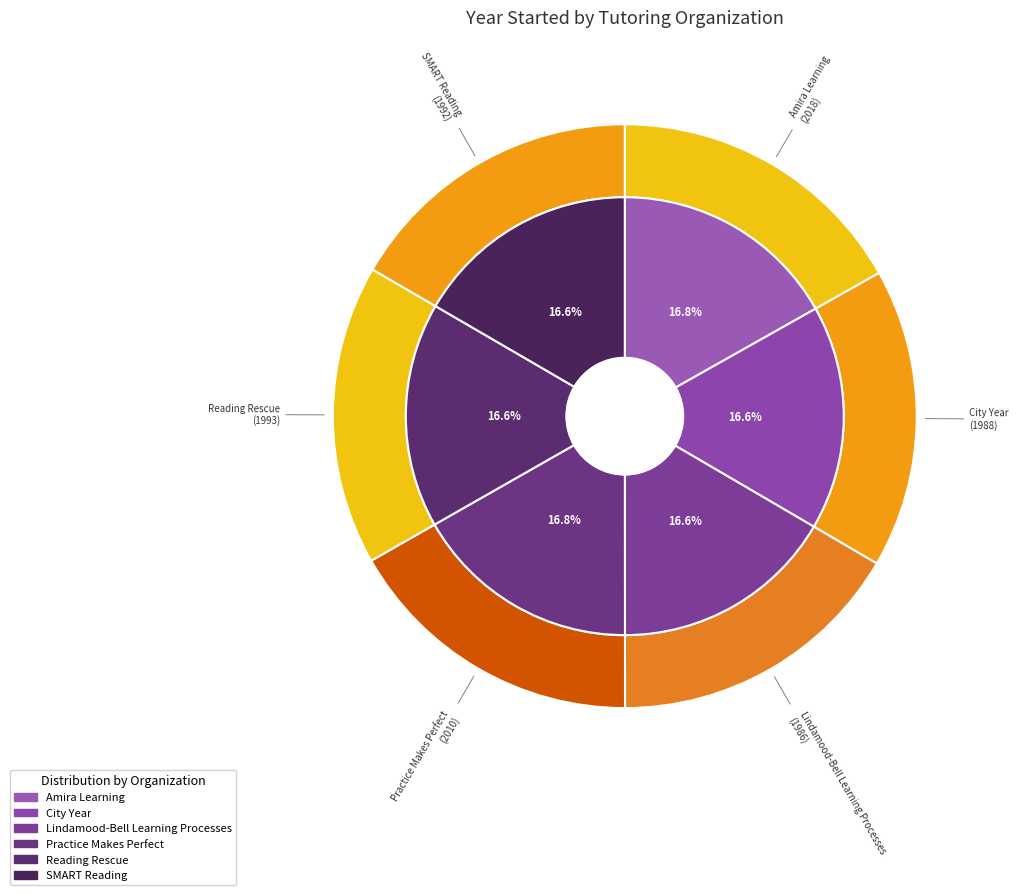

To the nearest percent, what percentage of the pie is Lindamood-Bell Learning Processes?

17%